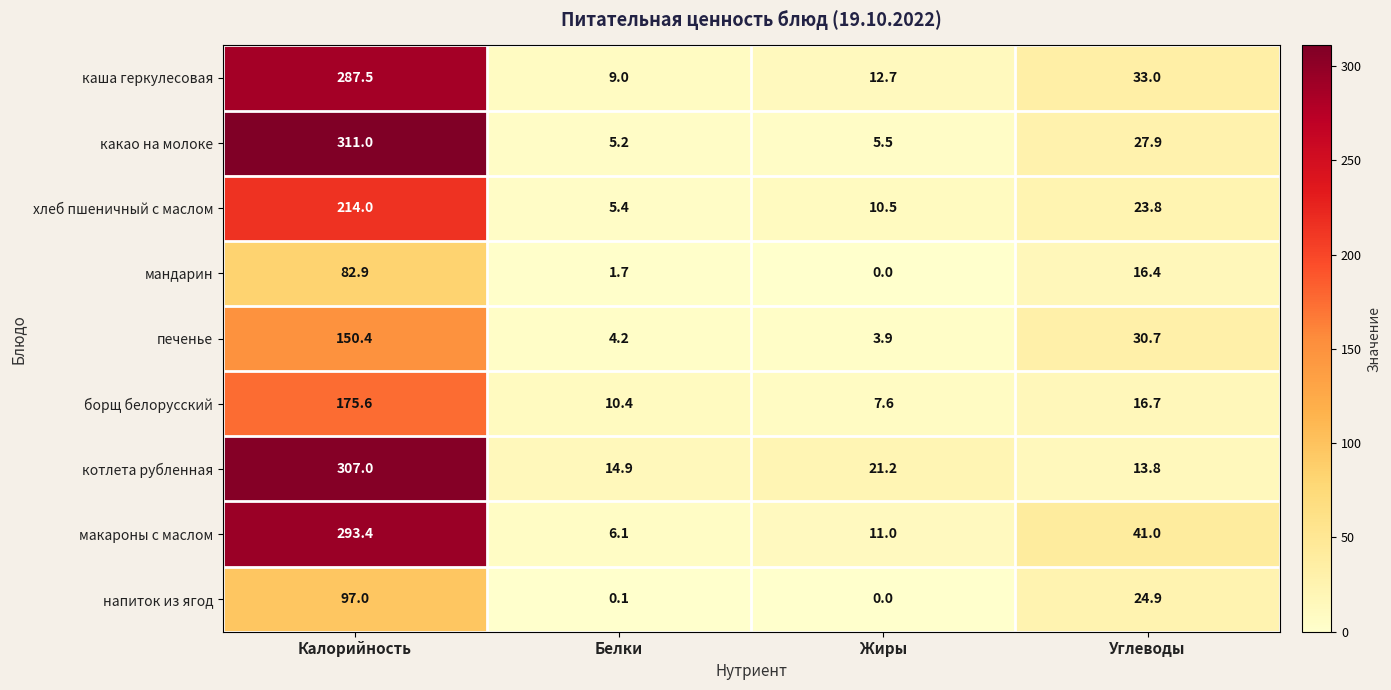

Which category has the highest value across all series?

Калорийность